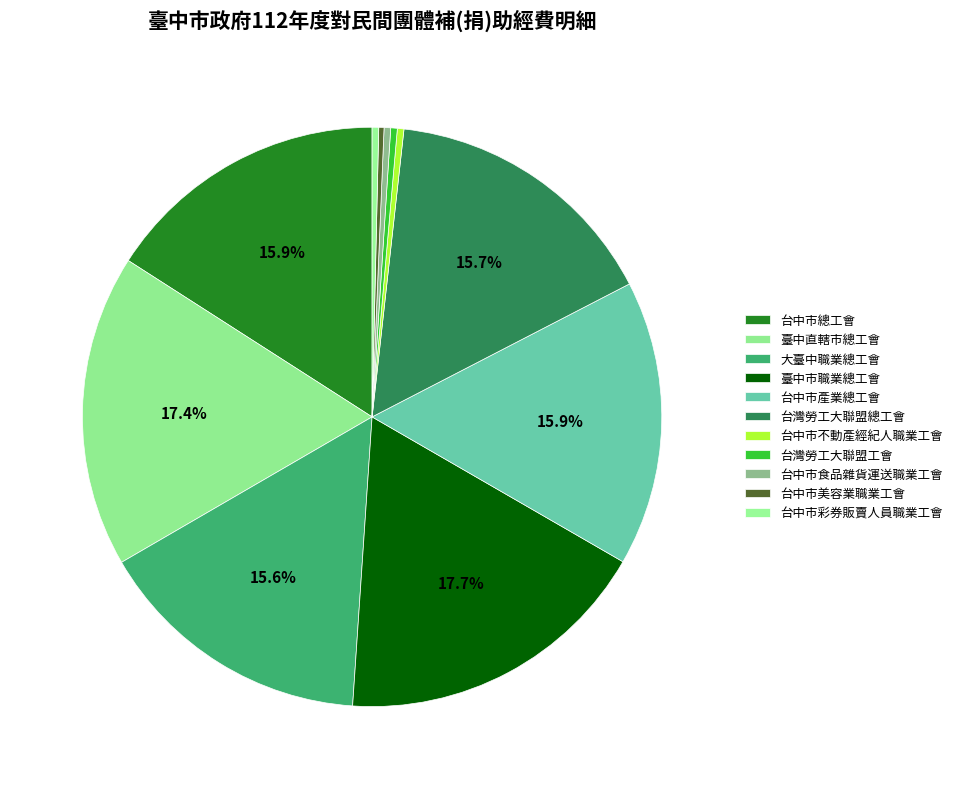

What is the total percentage of 台中市彩券販賣人員職業工會 and 大臺中職業總工會?

15.9%